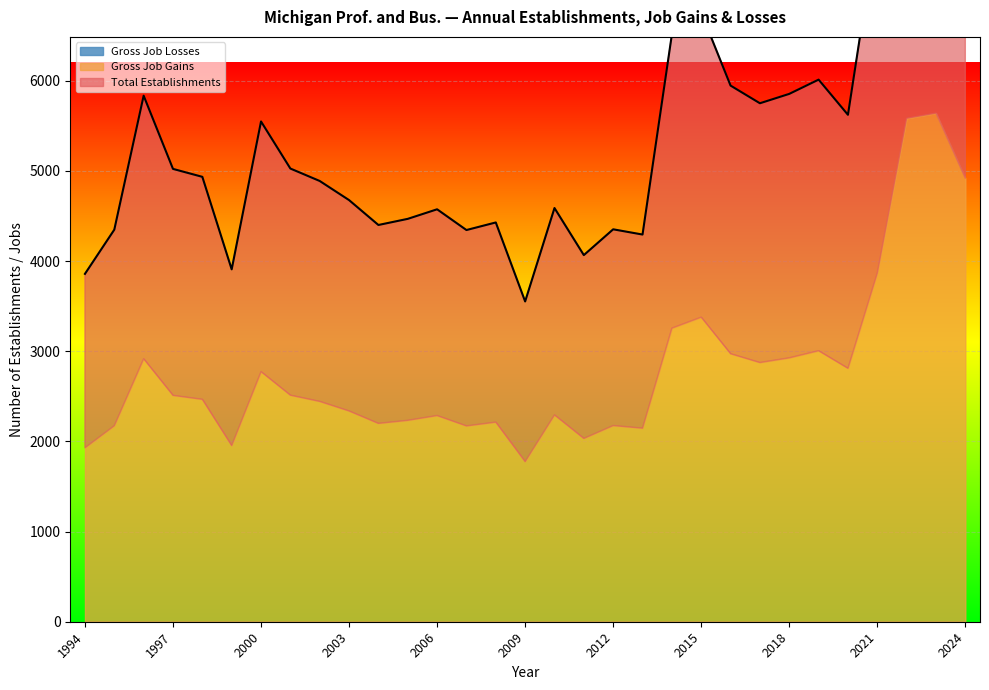

Count the number of categories in the chart.

31